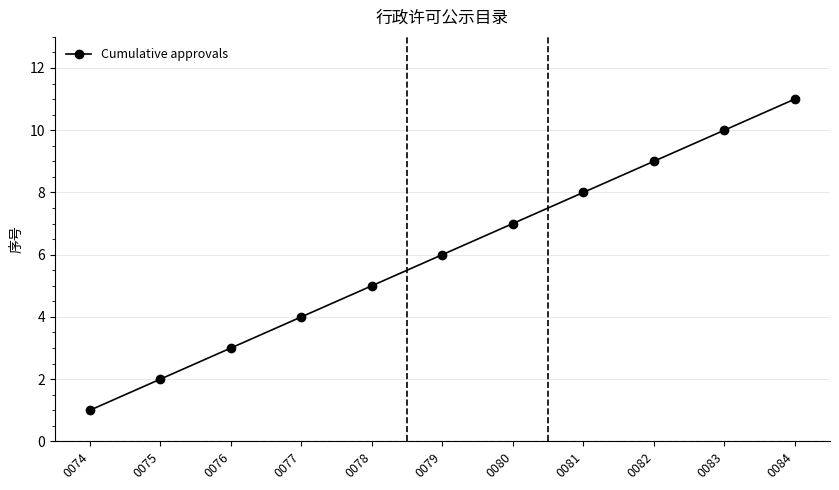

Which category has the highest value across all series?

0084